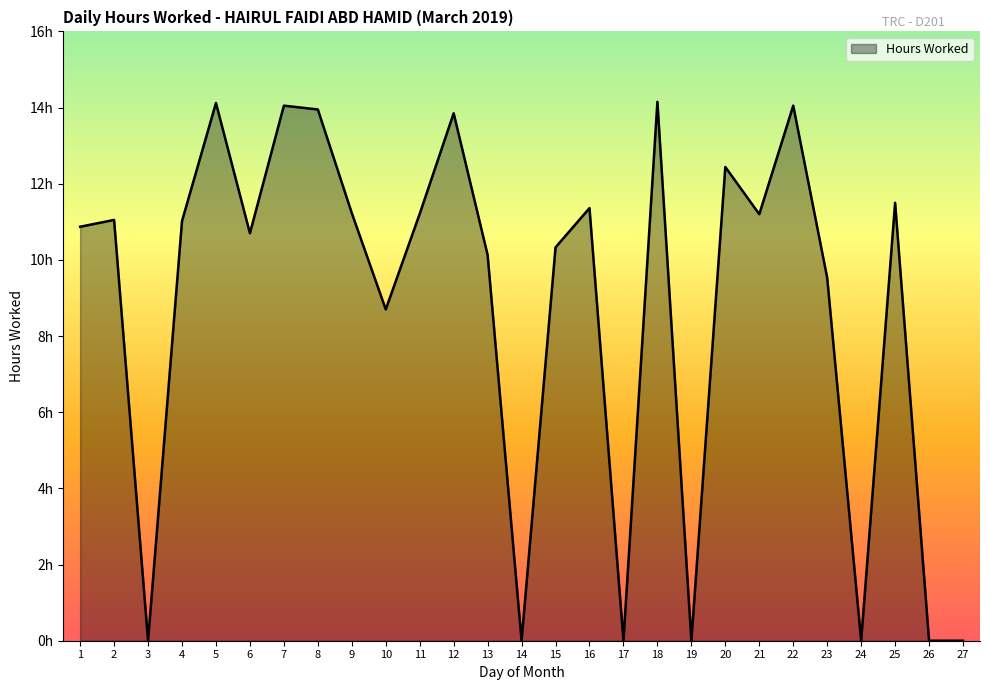

Does the chart have visible grid lines?

No